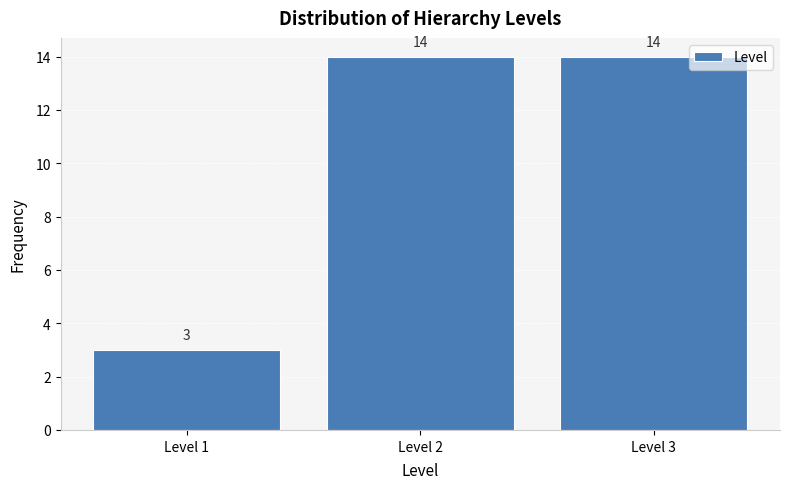

What is the height of the bar covering 1.5 to 2.5 on the x-axis?

14